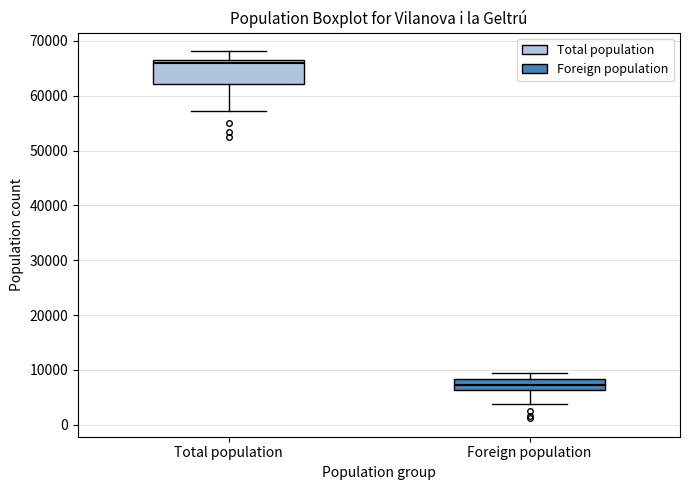

Reading left to right, read every box against the y-axis: the position of its median line, the range the box covers, and the ends of its whiskers. The values are not printed on the chart, so give them approximately, as read against the axis.

Total population: median 66000, box 62000 to 67000, whiskers 57000 to 68000
Foreign population: median 7000, box 6000 to 8000, whiskers 4000 to 9000